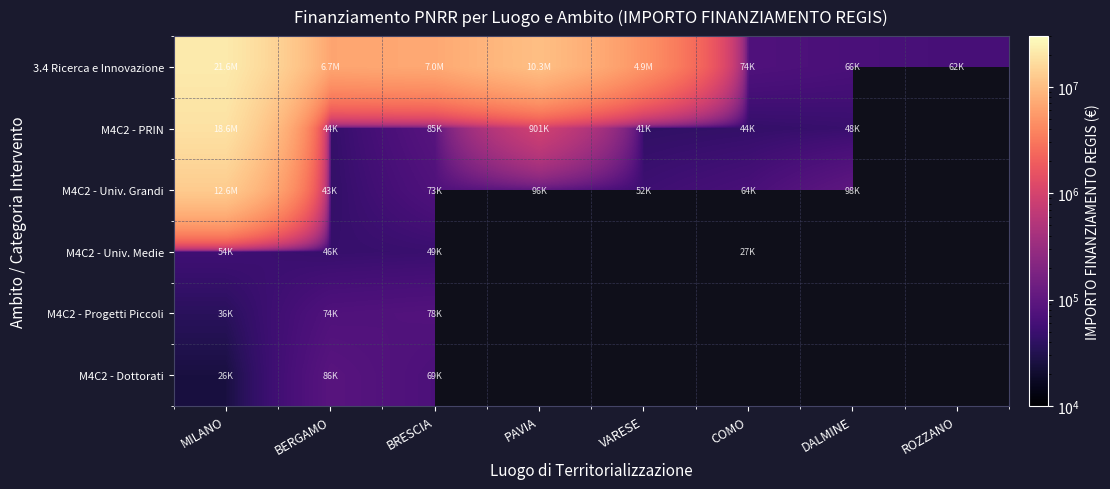

Where is M4C2 - Progetti Piccoli nearest to the value 57025?

BERGAMO